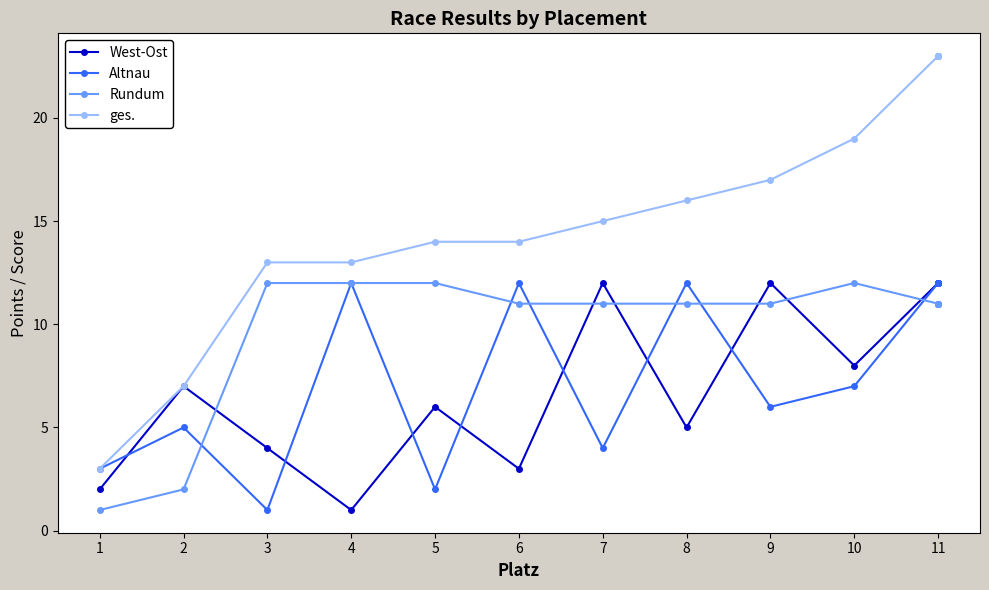

Is this an area chart (filled region under the line)?

No